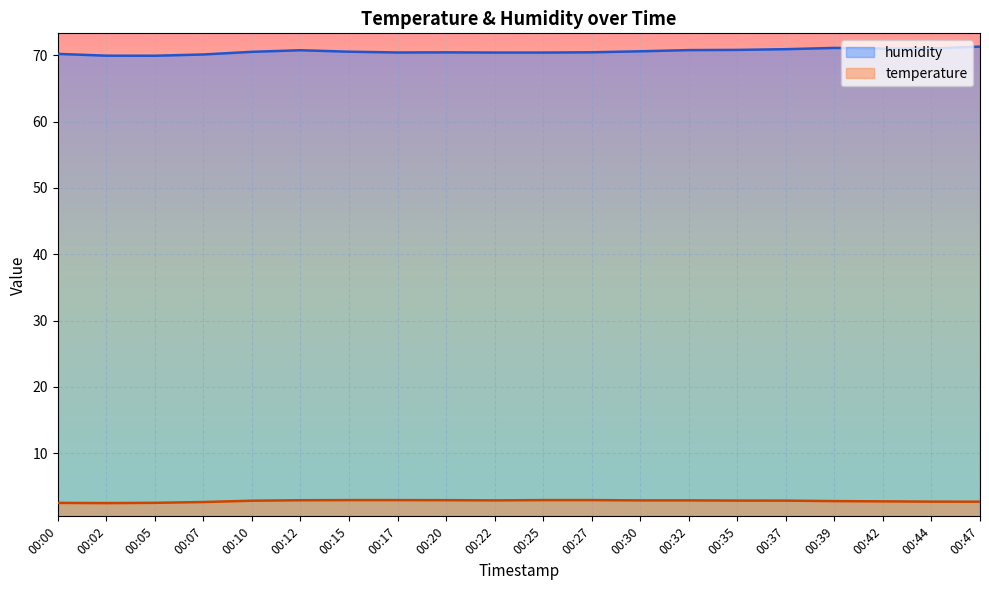

True or false: humidity and temperature cross at least once.

False